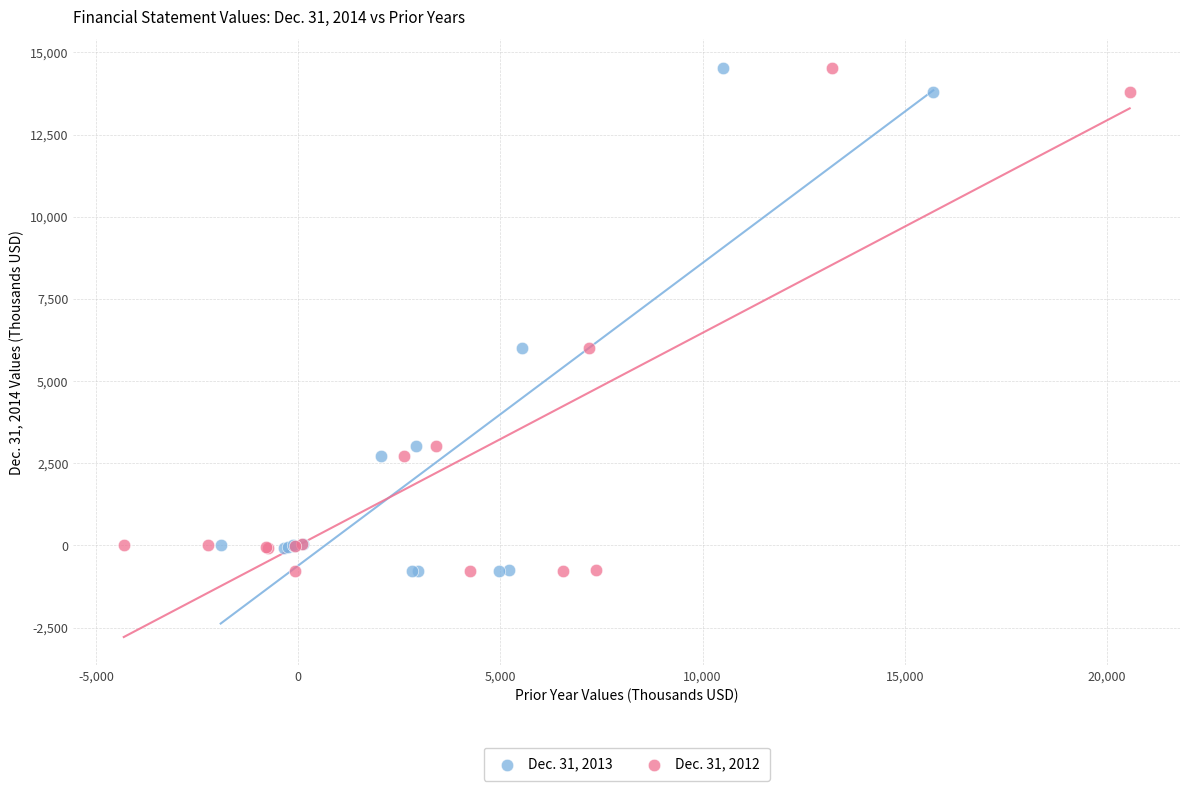

What are all the series names shown in the legend?

Dec. 31, 2013, Dec. 31, 2012